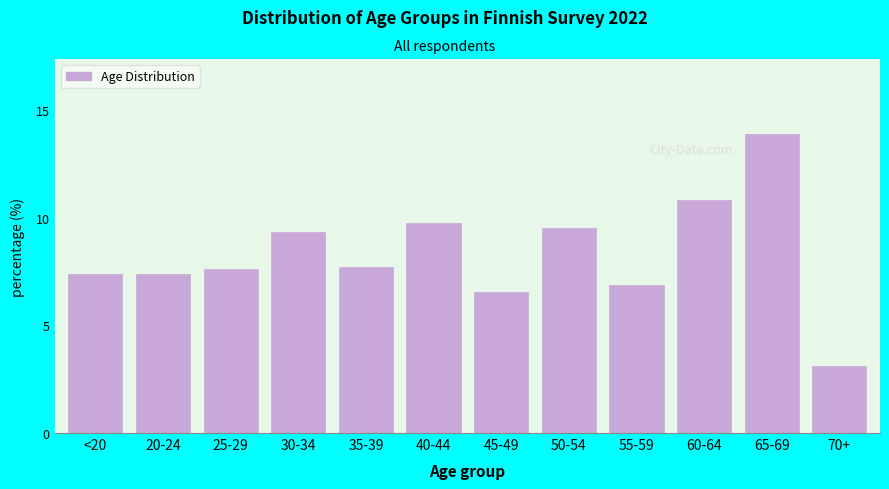

What is the greatest value displayed?

13.9